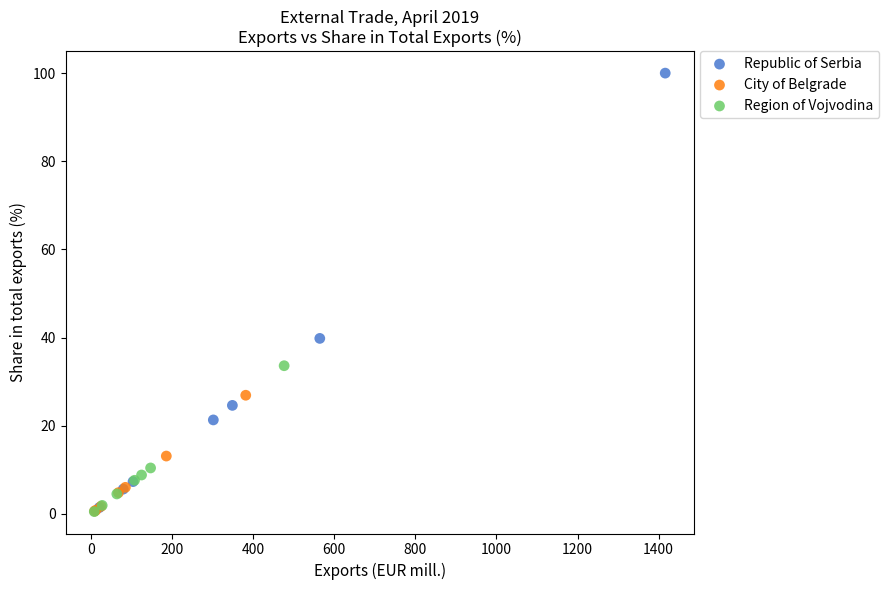

Which series contains the highest Y value?

Republic of Serbia